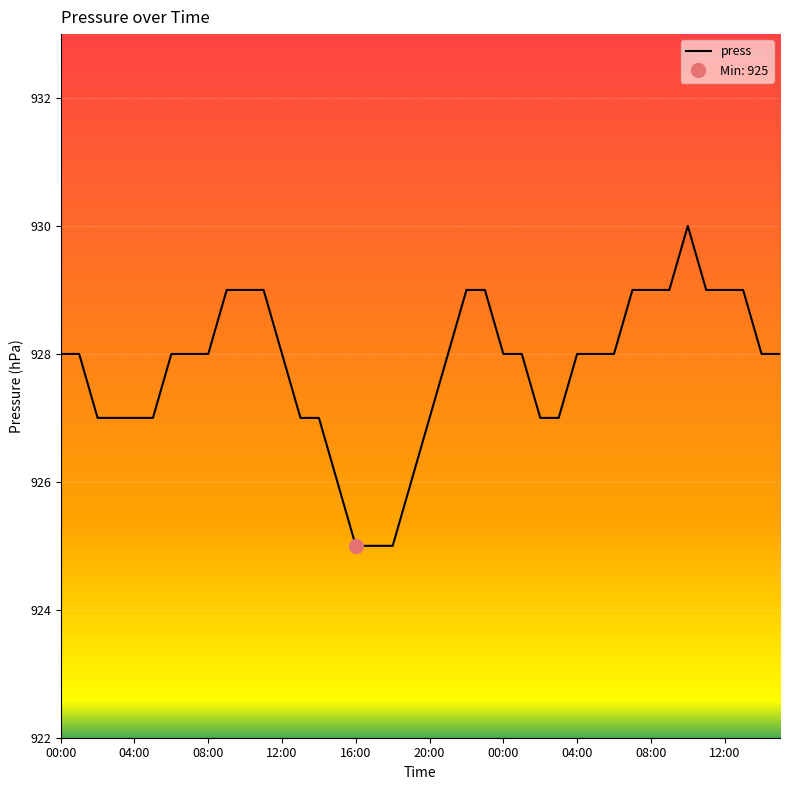

True or false: the data has more than 1 interior local peaks.

False